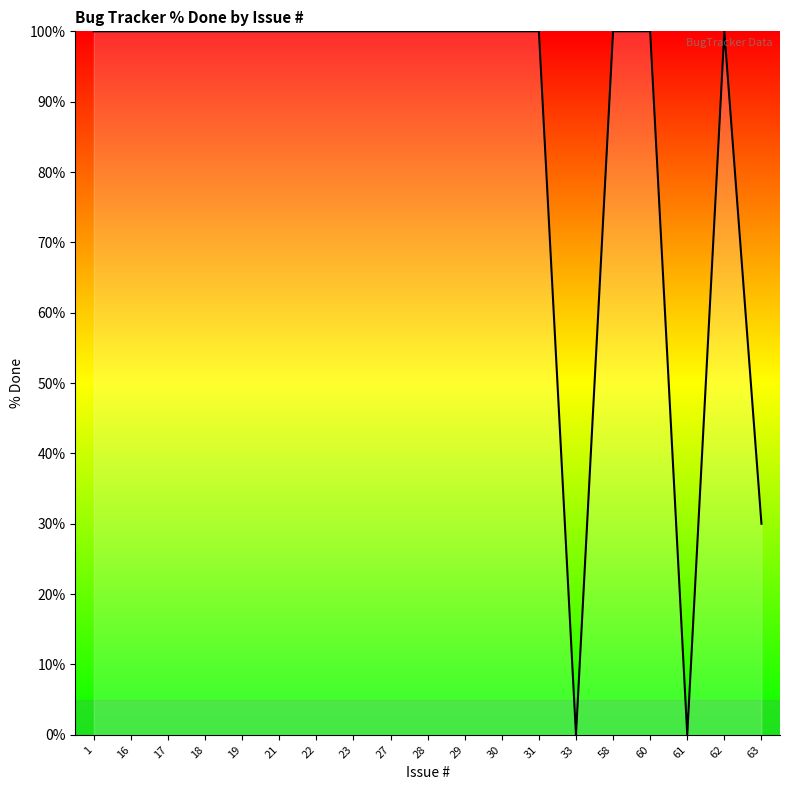

Between 61 and 28, which is larger?

28